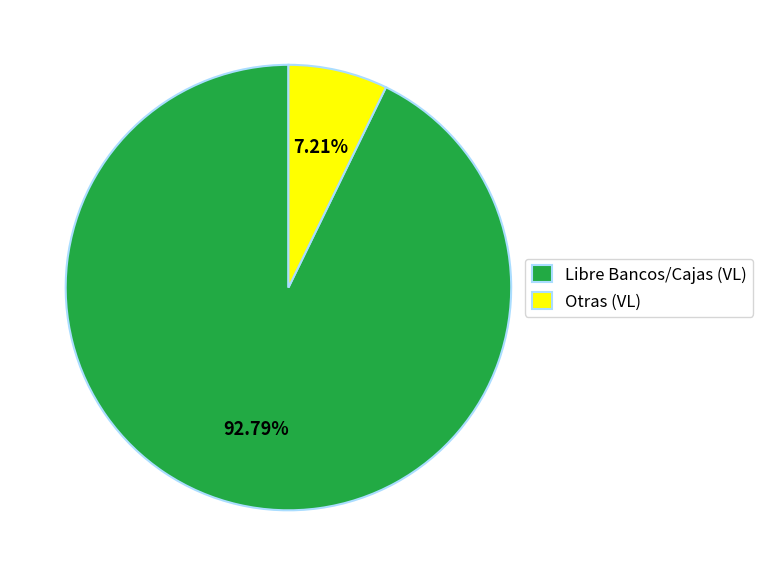

To the nearest percent, what is the combined percentage of Otras and Libre Bancos/Cajas?

100%